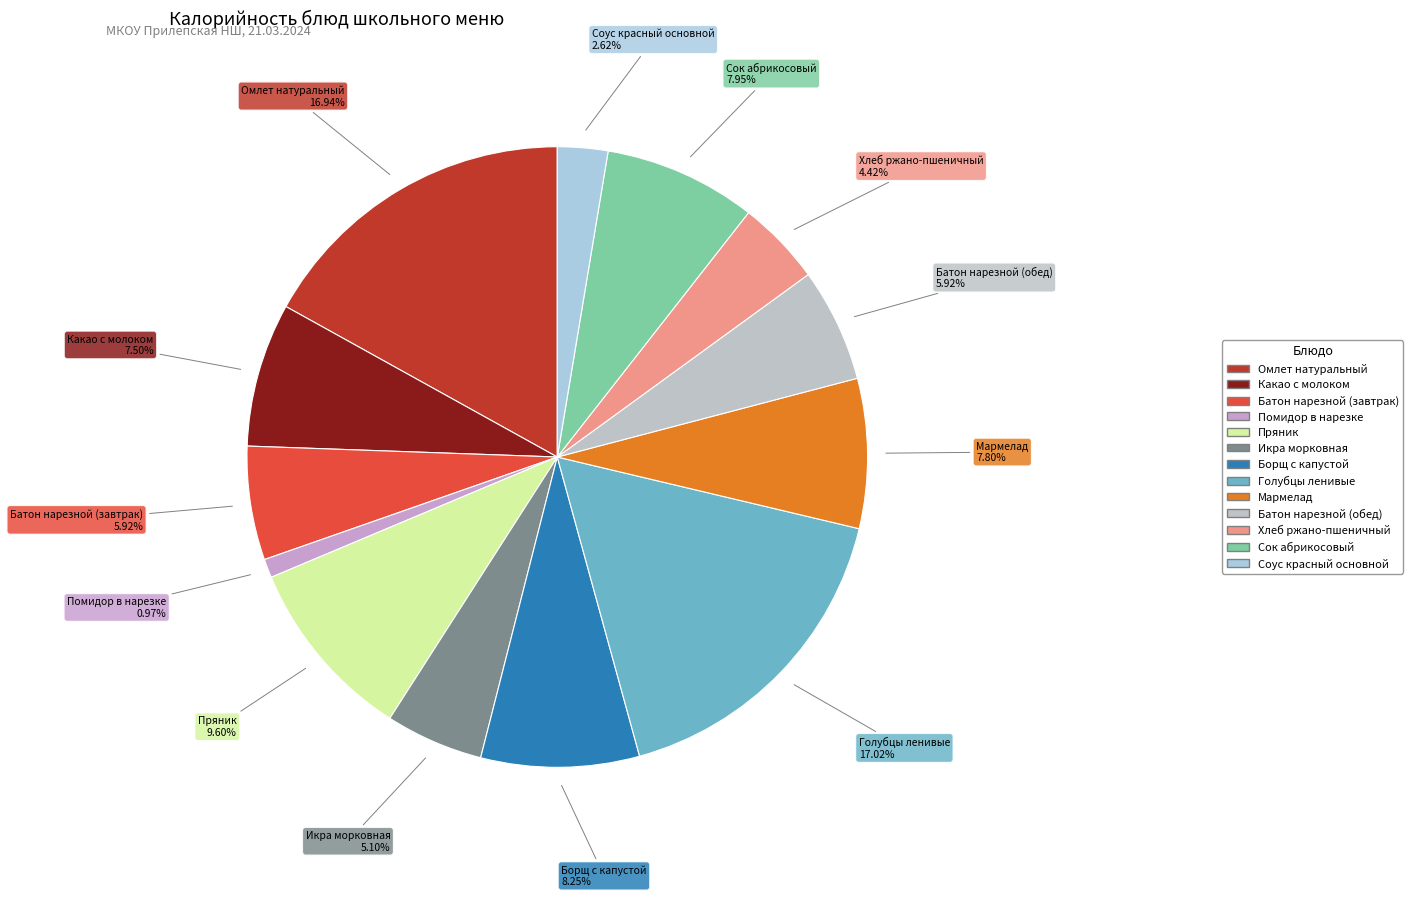

To the nearest percent, what is the average slice percentage?

8%